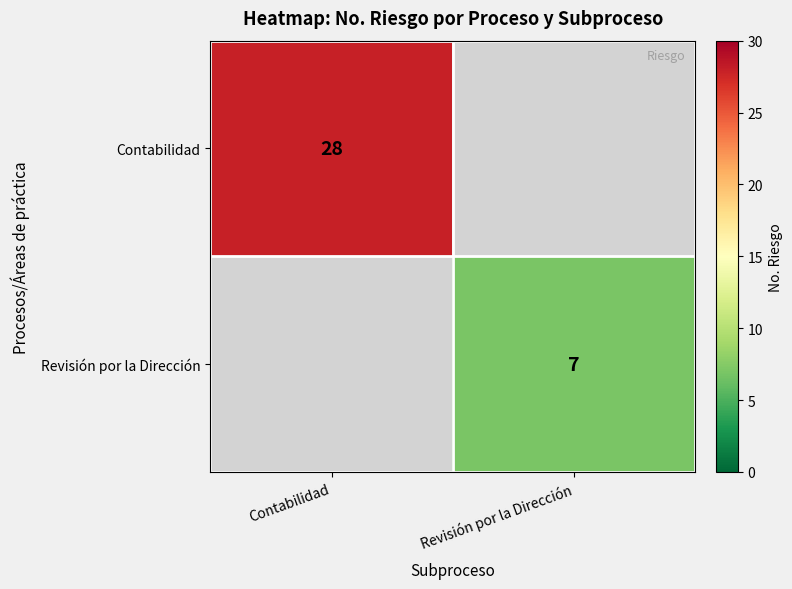

What is the minimum value shown in the chart?

7.0